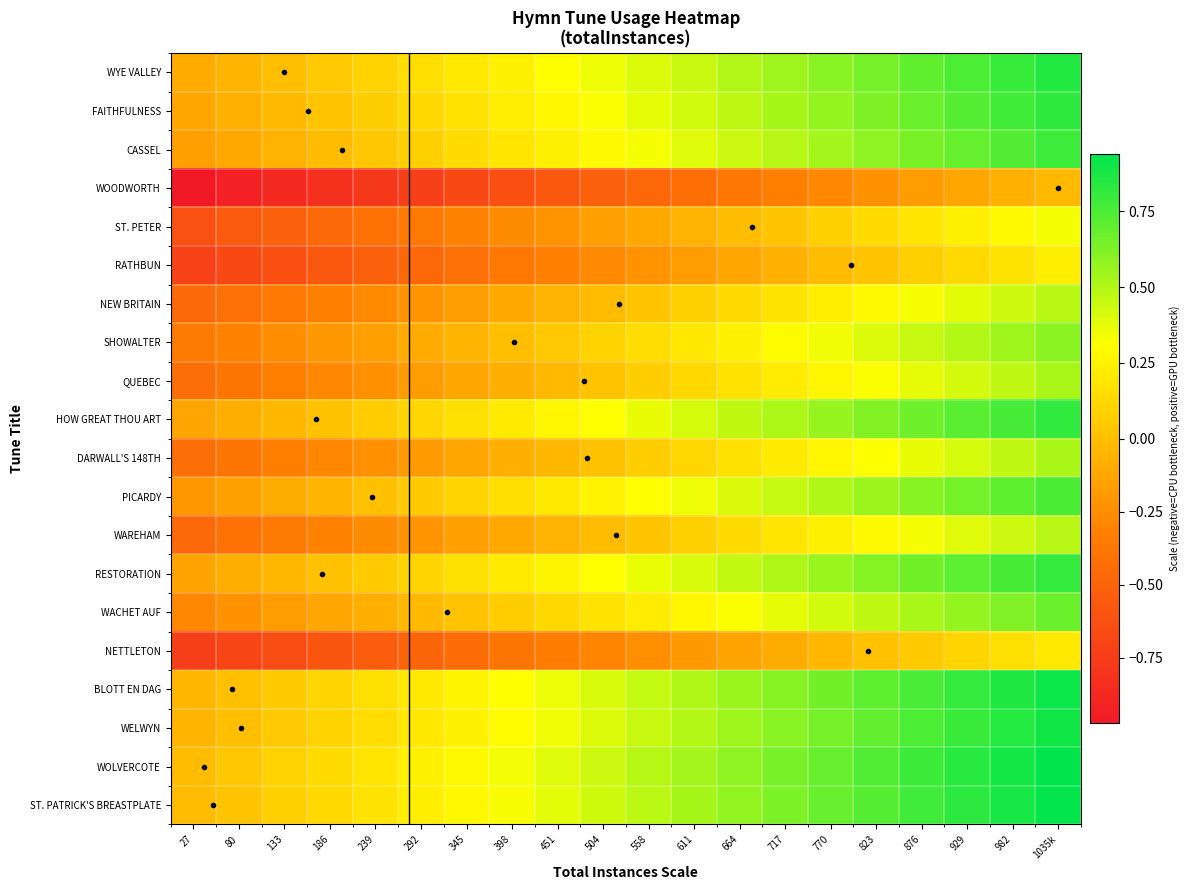

Between 770 and 982, which is larger?

982